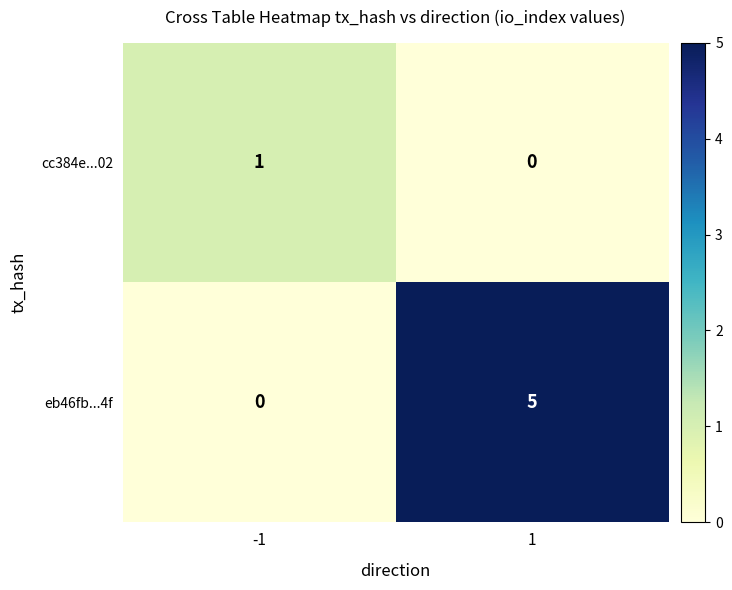

Which series has the widest spread of values?

eb46fb...4f